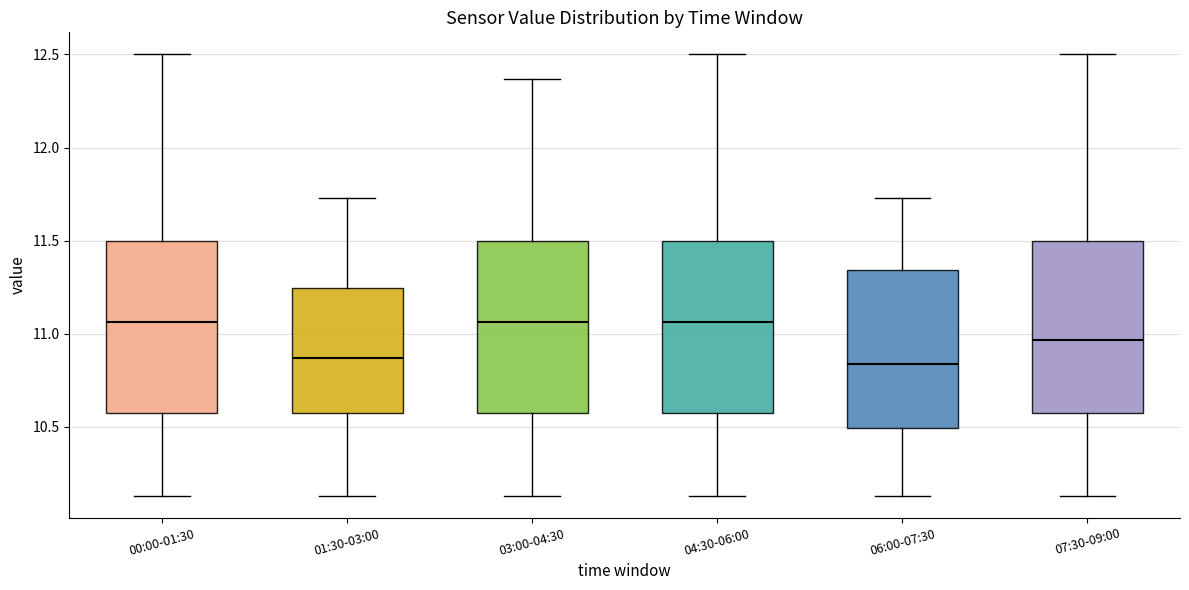

Reading left to right, read every box against the y-axis: the position of its median line, the range the box covers, and the ends of its whiskers. The values are not printed on the chart, so give them approximately, as read against the axis.

00:00-01:30: median 11.05, box 10.60 to 11.50, whiskers 10.15 to 12.50
01:30-03:00: median 10.85, box 10.60 to 11.25, whiskers 10.15 to 11.75
03:00-04:30: median 11.05, box 10.60 to 11.50, whiskers 10.15 to 12.35
04:30-06:00: median 11.05, box 10.60 to 11.50, whiskers 10.15 to 12.50
06:00-07:30: median 10.85, box 10.50 to 11.35, whiskers 10.15 to 11.75
07:30-09:00: median 10.95, box 10.60 to 11.50, whiskers 10.15 to 12.50